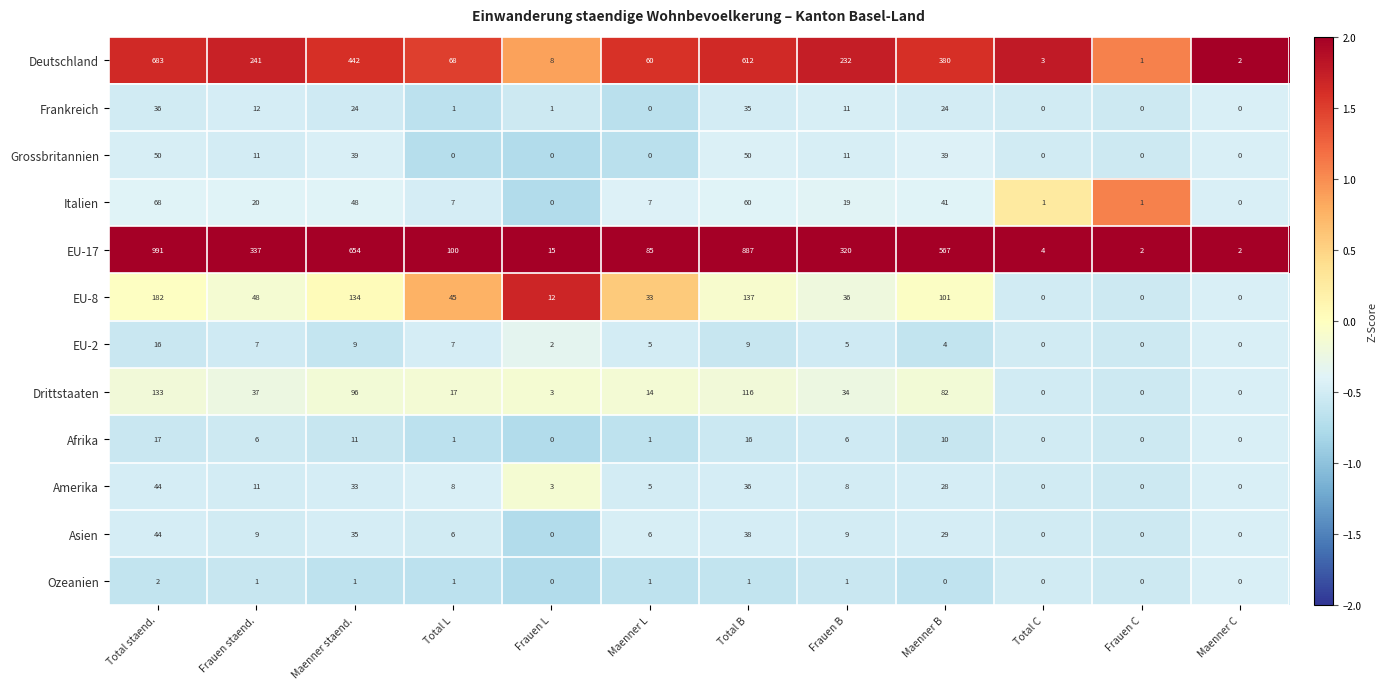

At Maenner B, list the series in order from largest to smallest.

EU-17, Deutschland, EU-8, Drittstaaten, Italien, Grossbritannien, Asien, Amerika, Frankreich, Afrika, EU-2, Ozeanien